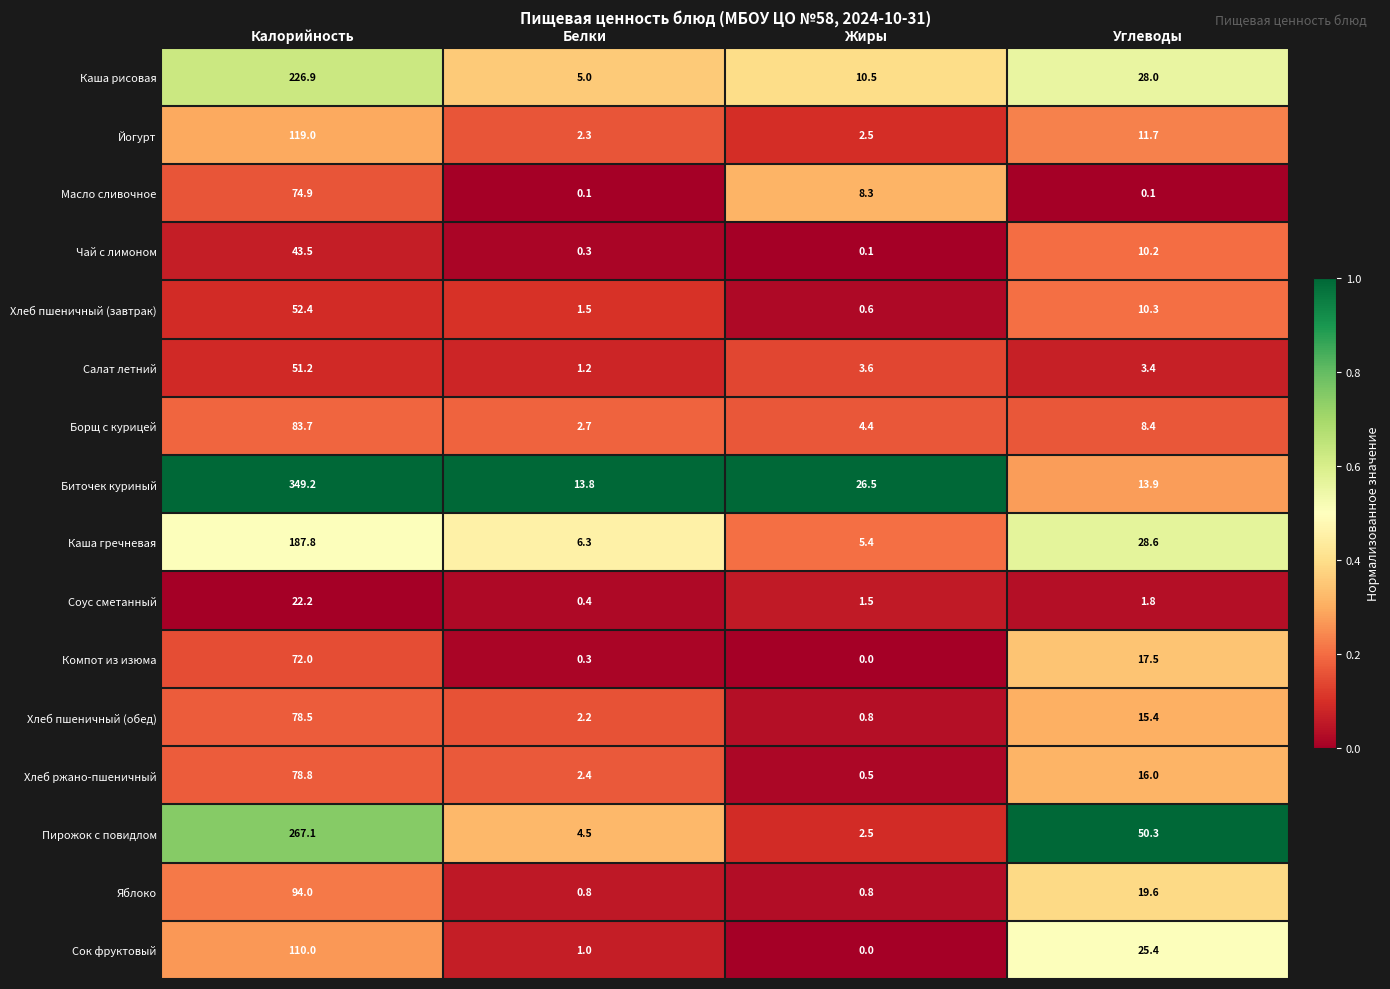

Count the number of data series in this chart.

16